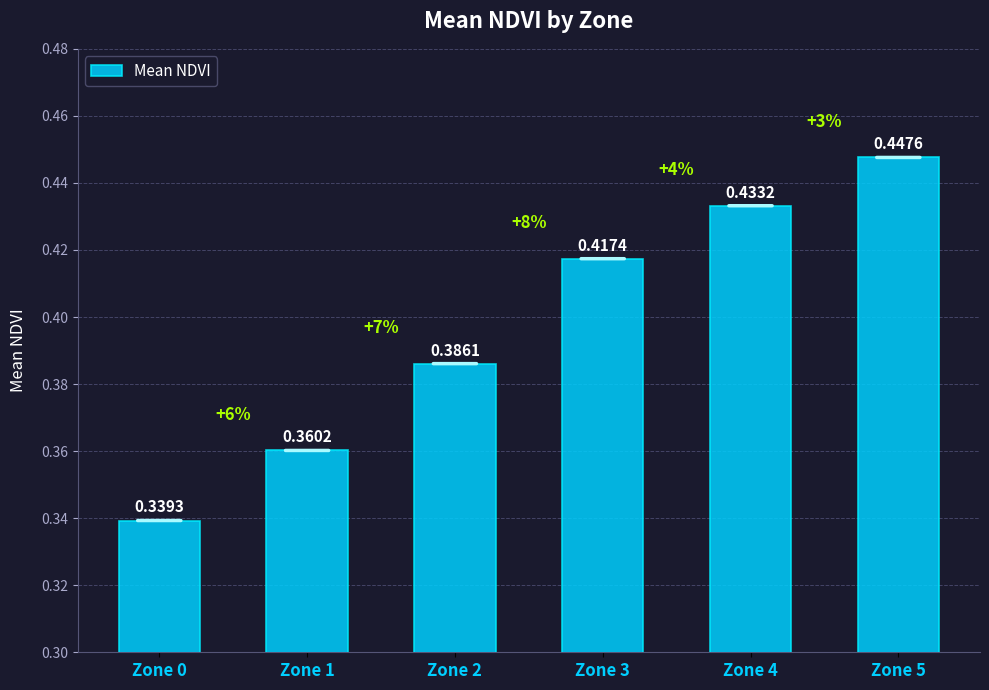

List the labels in order of value, smallest first.

Zone 0, Zone 1, Zone 2, Zone 3, Zone 4, Zone 5